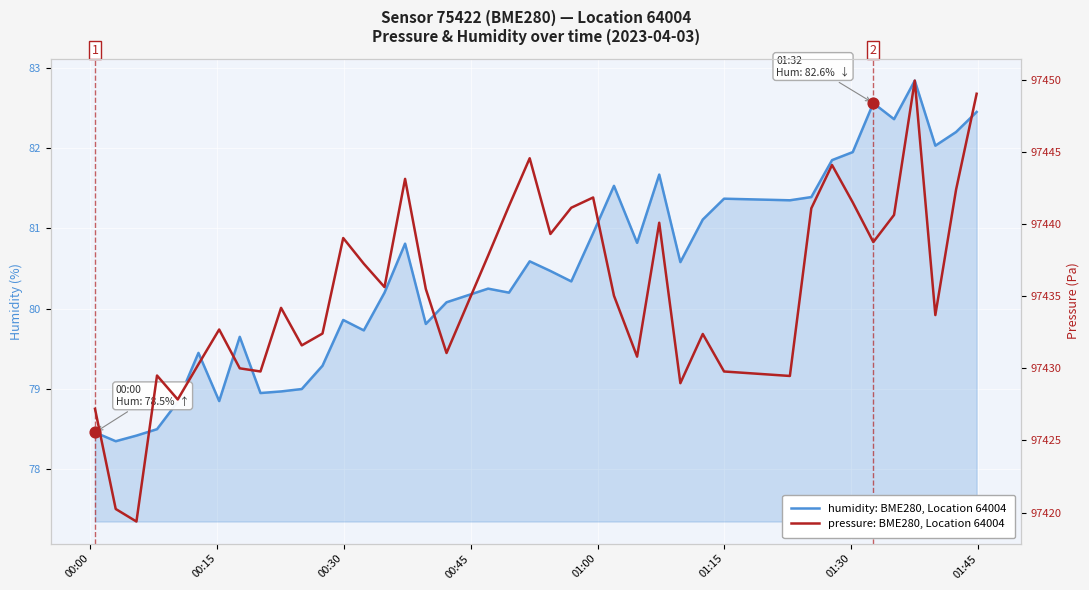

Which series has the widest spread of Y values?

pressure: Sensor 75422, BME280, Location 64004